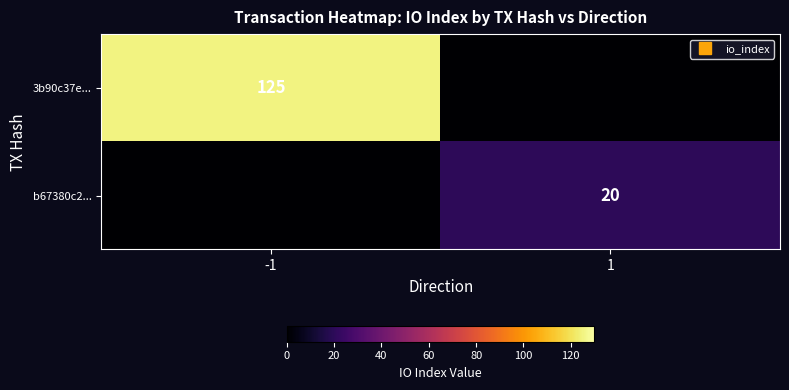

True or false: b67380c2... has a value of 0 at -1.

True